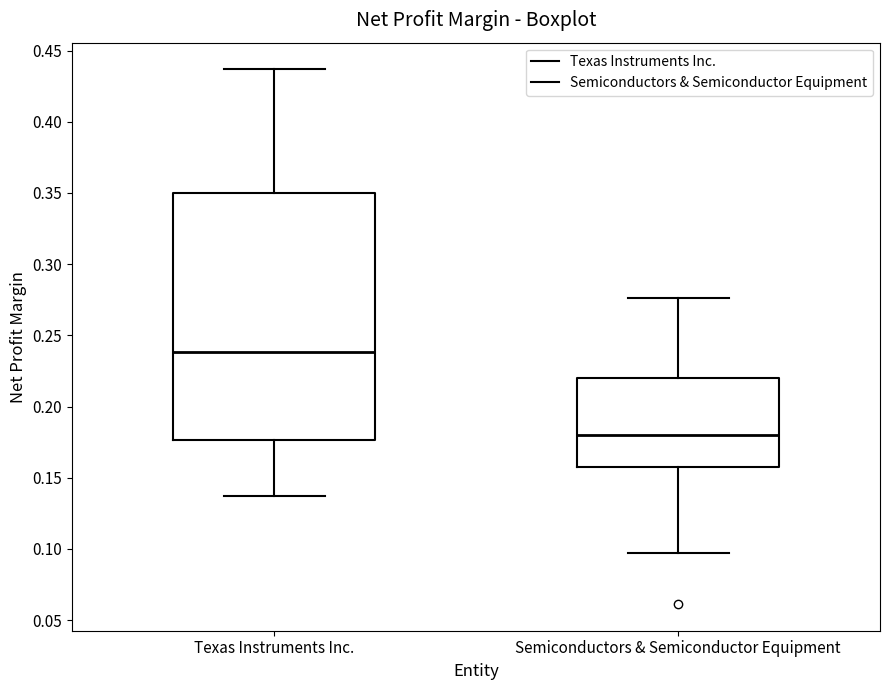

Which box is the tallest, from its lower edge to its upper edge?

Texas Instruments Inc.